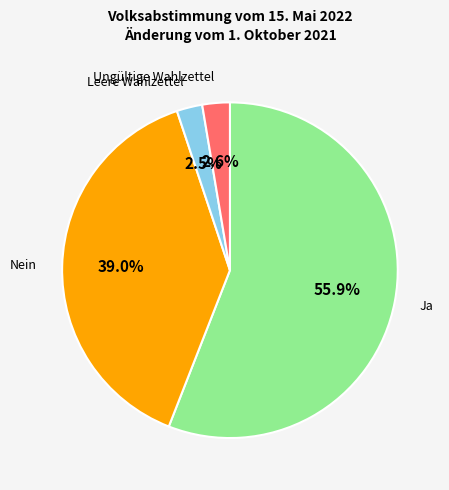

Is there a majority slice in this chart?

Yes